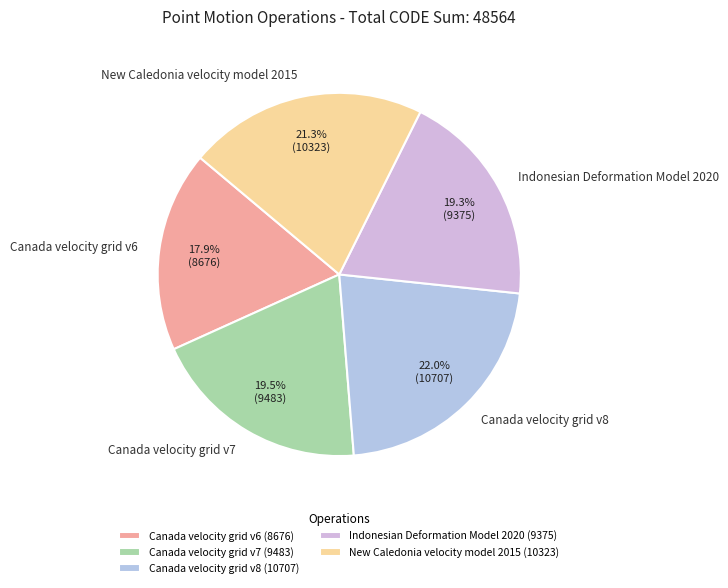

Which has a higher value, Canada velocity grid v6 or New Caledonia velocity model 2015?

New Caledonia velocity model 2015